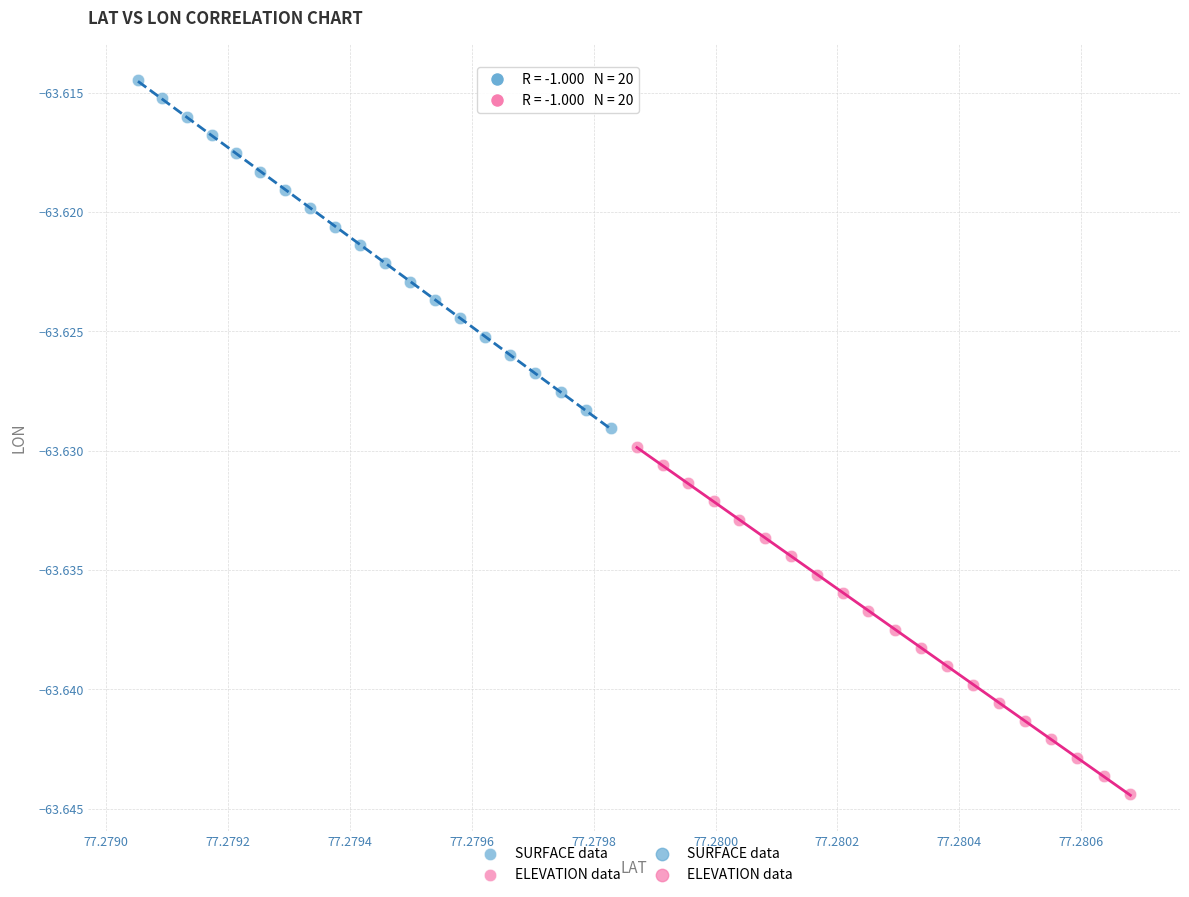

Which series reaches the minimum Y coordinate?

ELEVATION data